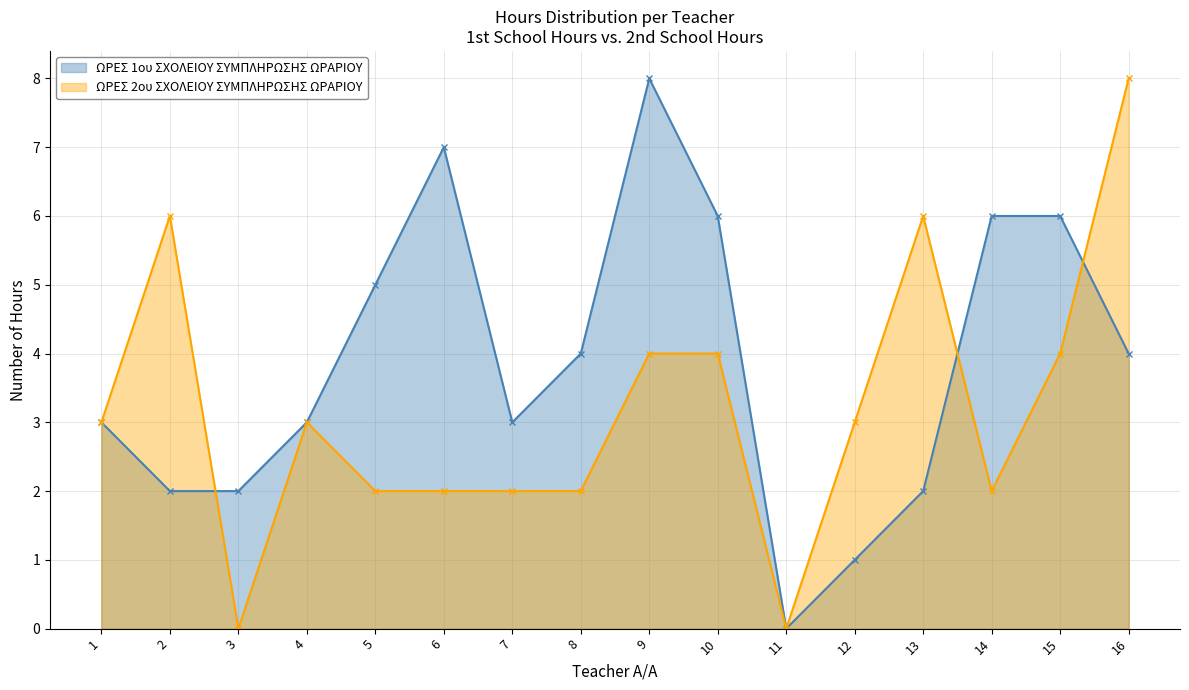

How many values in the ΩΡΕΣ 2ου ΣΧΟΛΕΙΟΥ ΣΥΜΠΛΗΡΩΣΗΣ ΩΡΑΡΙΟΥ series exceed 3?

6